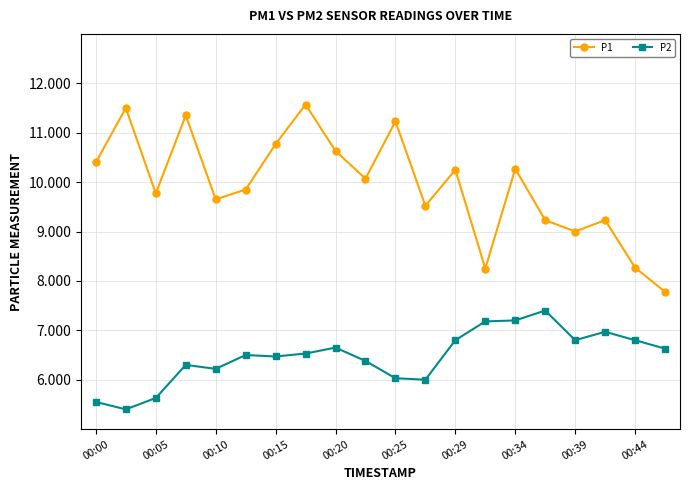

What is the maximum value shown in the chart?

11.6